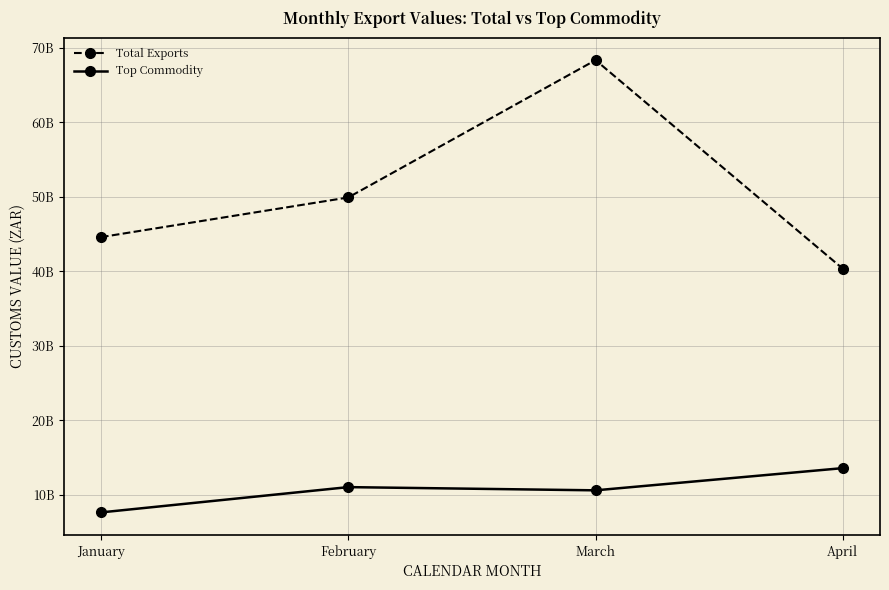

What is the spread (max minus min) of values at March?

57742785559.8